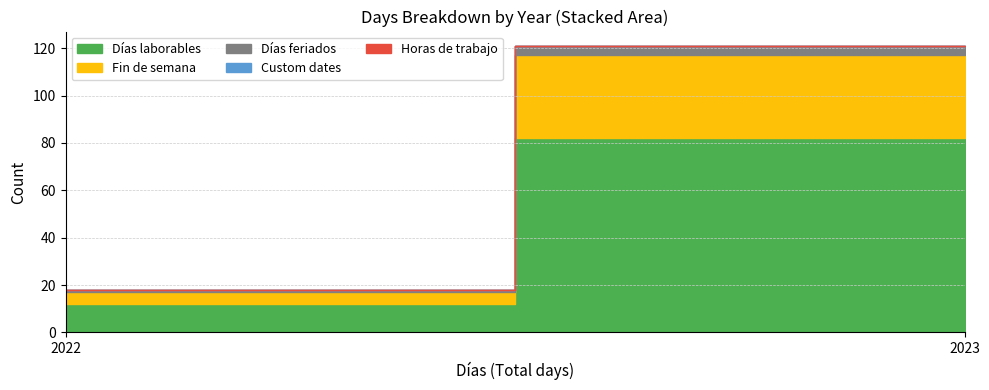

What are all the series names shown in the legend?

Días laborables, Fin de semana, Días feriados, Custom dates, Horas de trabajo